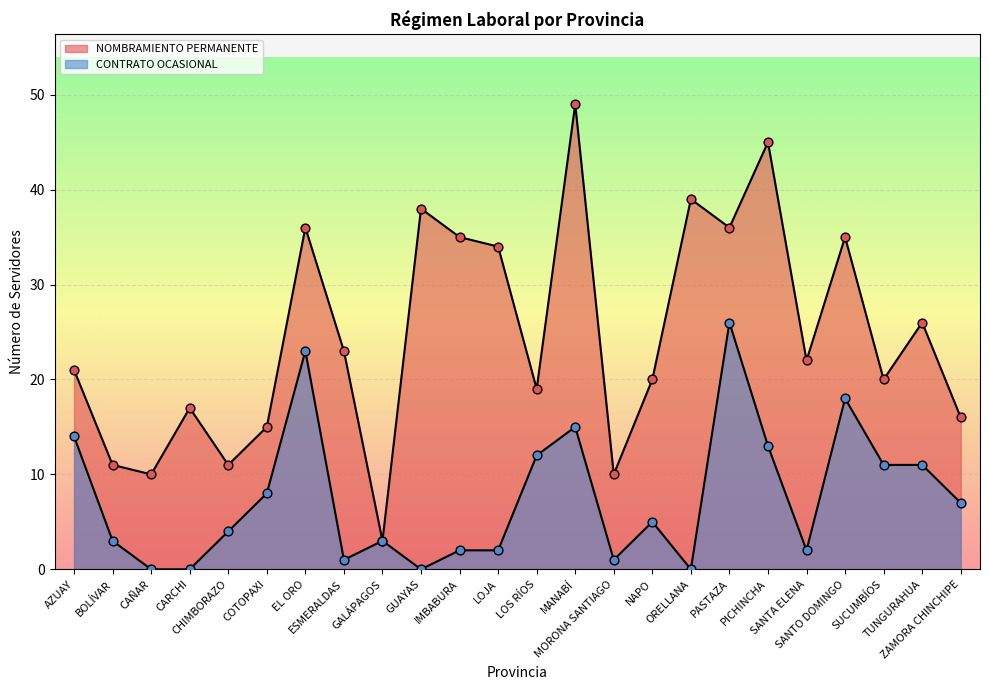

Which series reaches the minimum Y coordinate?

CONTRATO OCASIONAL